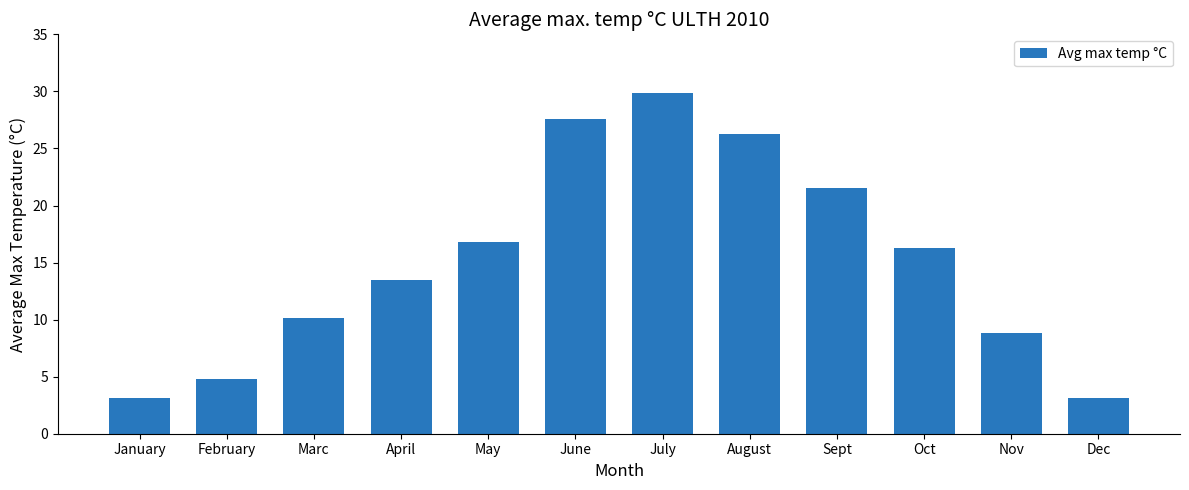

Where does the data first go above 16?

May